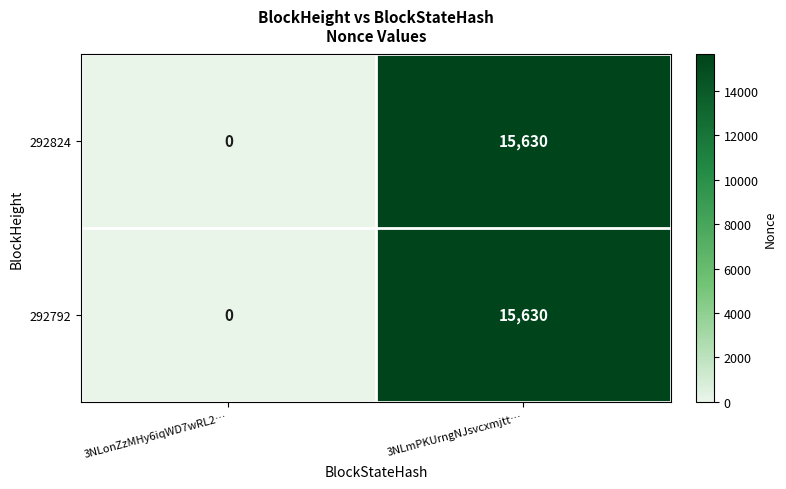

What is the difference between the maximum and minimum values in the 292792 series?

15630